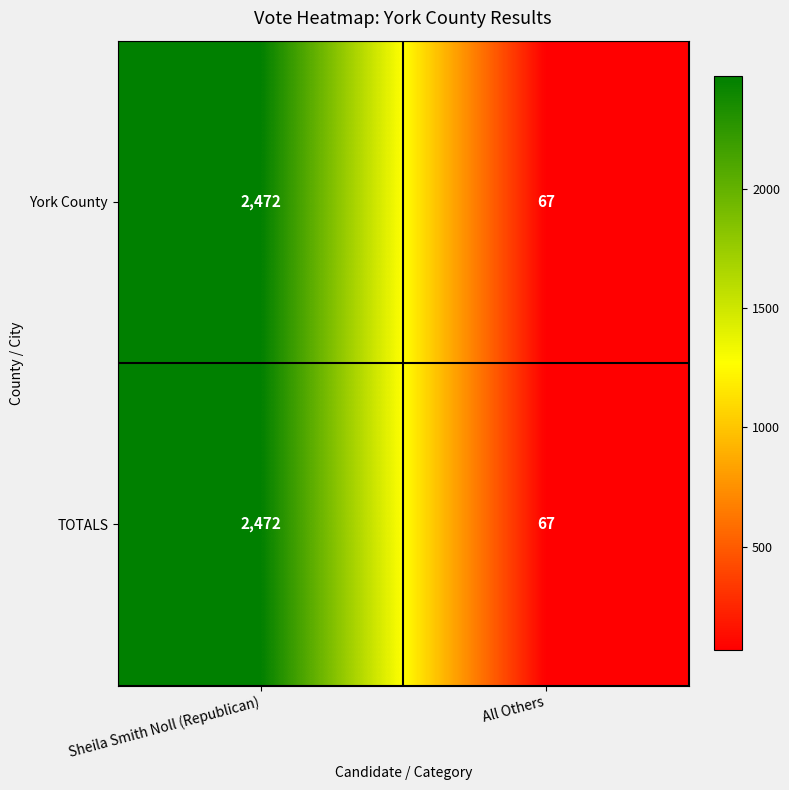

Reading left to right, transcribe all the data shown in this chart.

York County: 2472	67
TOTALS: 2472	67